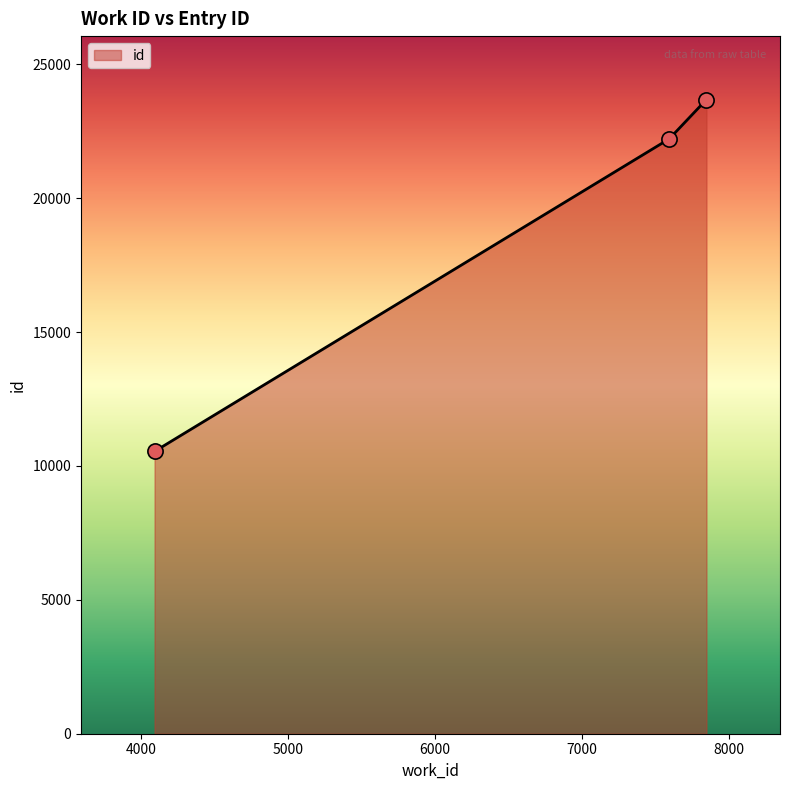

What is the difference between the maximum and second lowest values?

1468